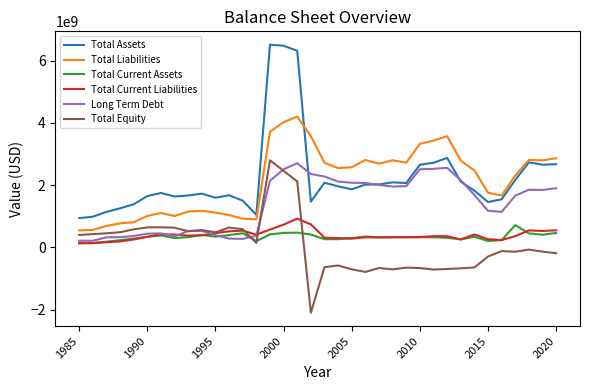

True or false: Total Assets and Total Equity cross at least once.

False